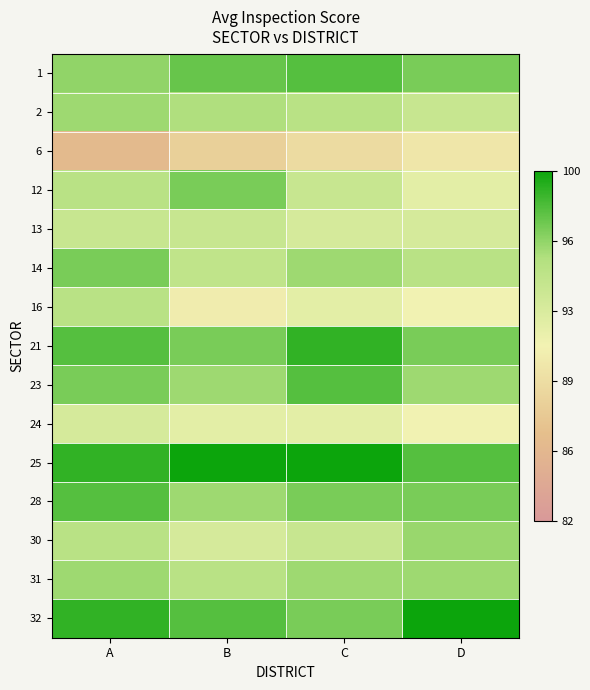

At how many categories does at least one series exceed 96?

4